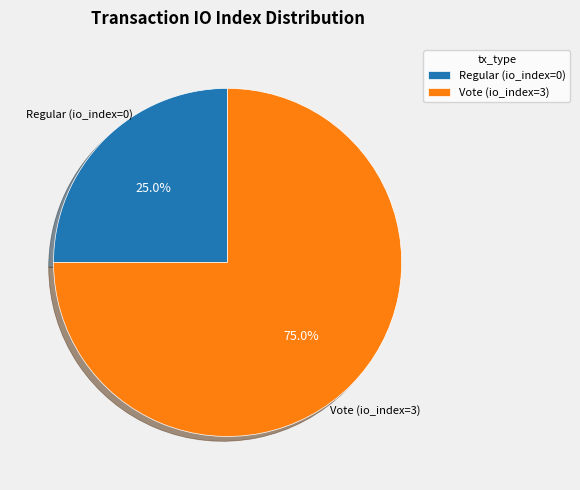

Which has a higher value, Vote (io_index=3) or Regular (io_index=0)?

Vote (io_index=3)